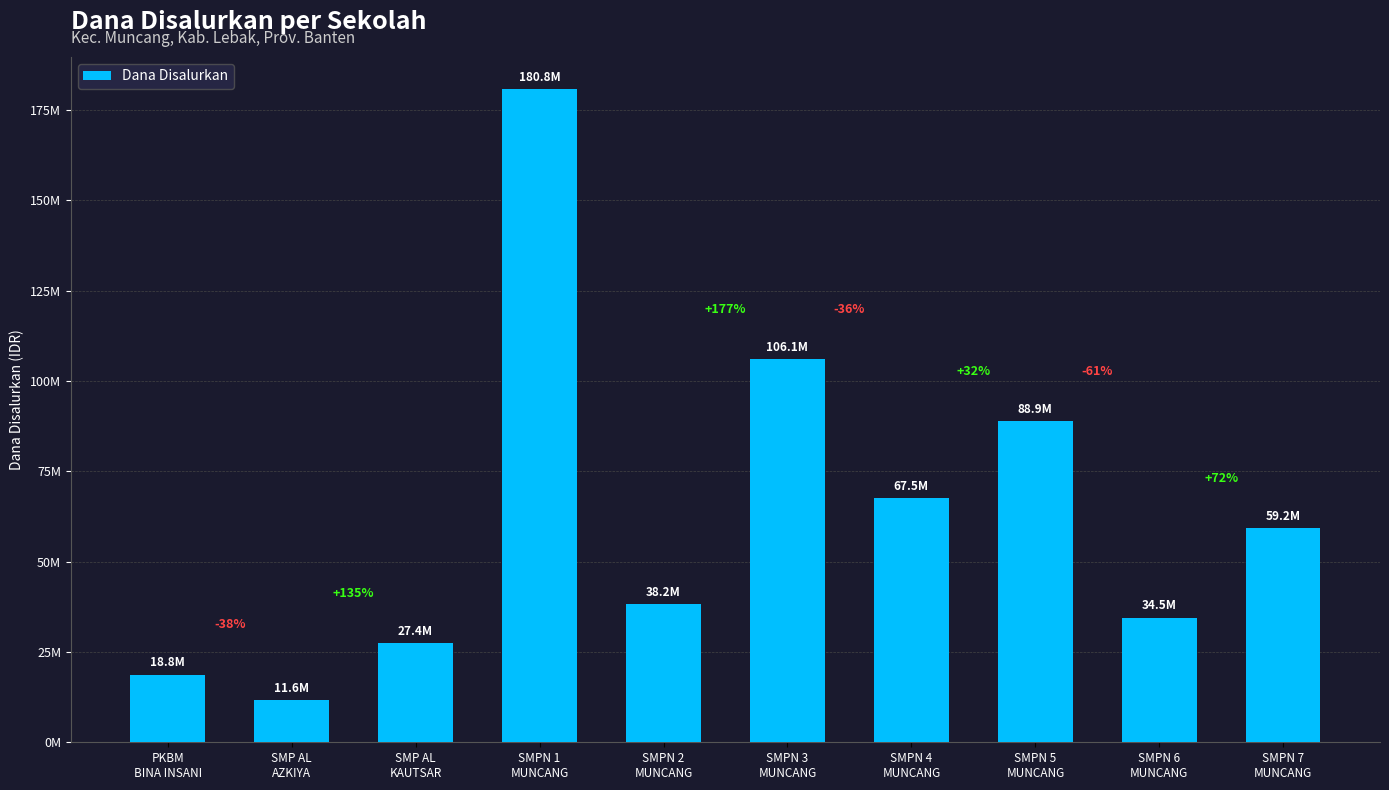

Does the chart contain any negative values?

No